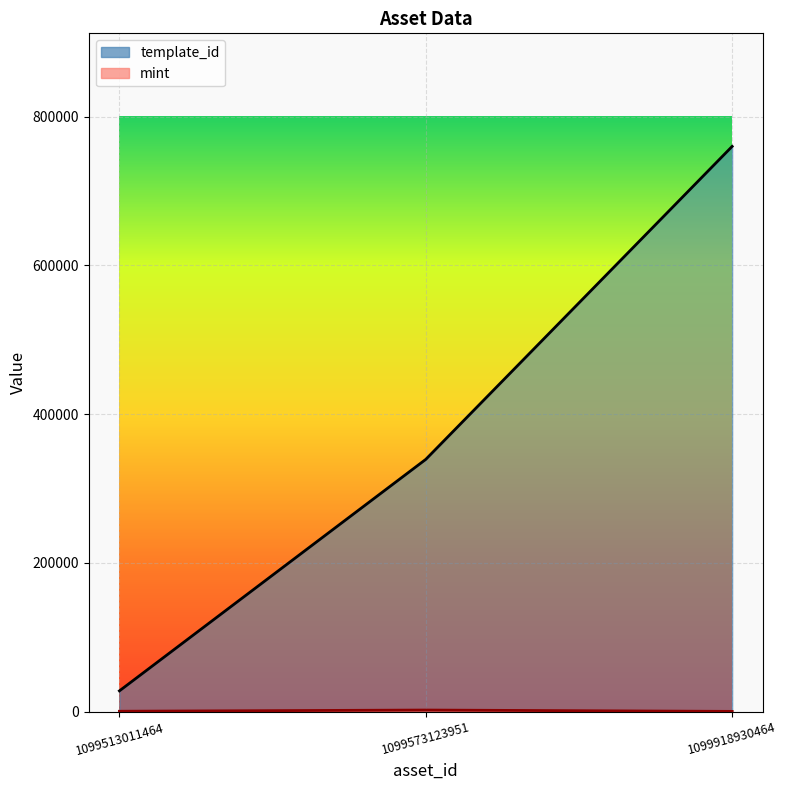

Which series has the widest spread of values?

template_id